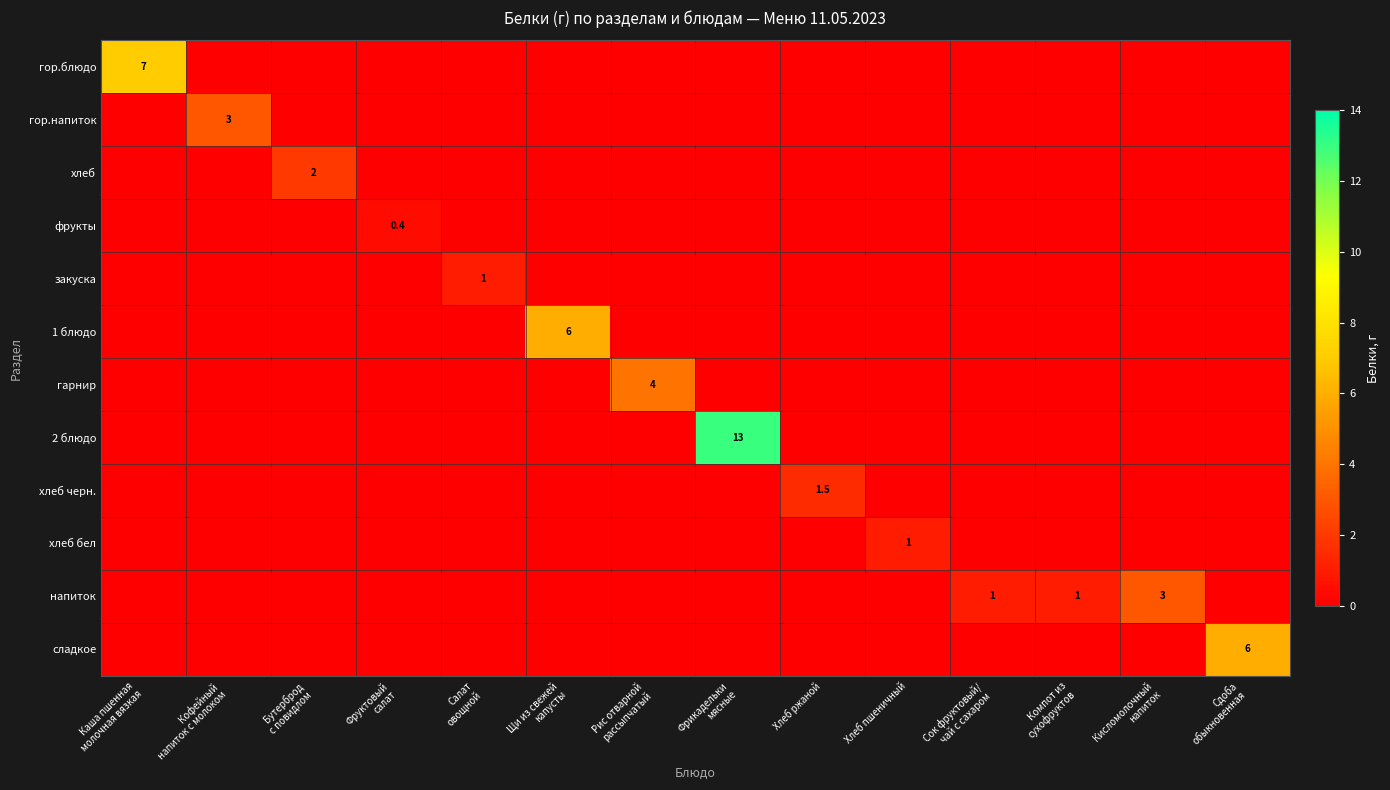

How many data points in напиток are above 0?

3